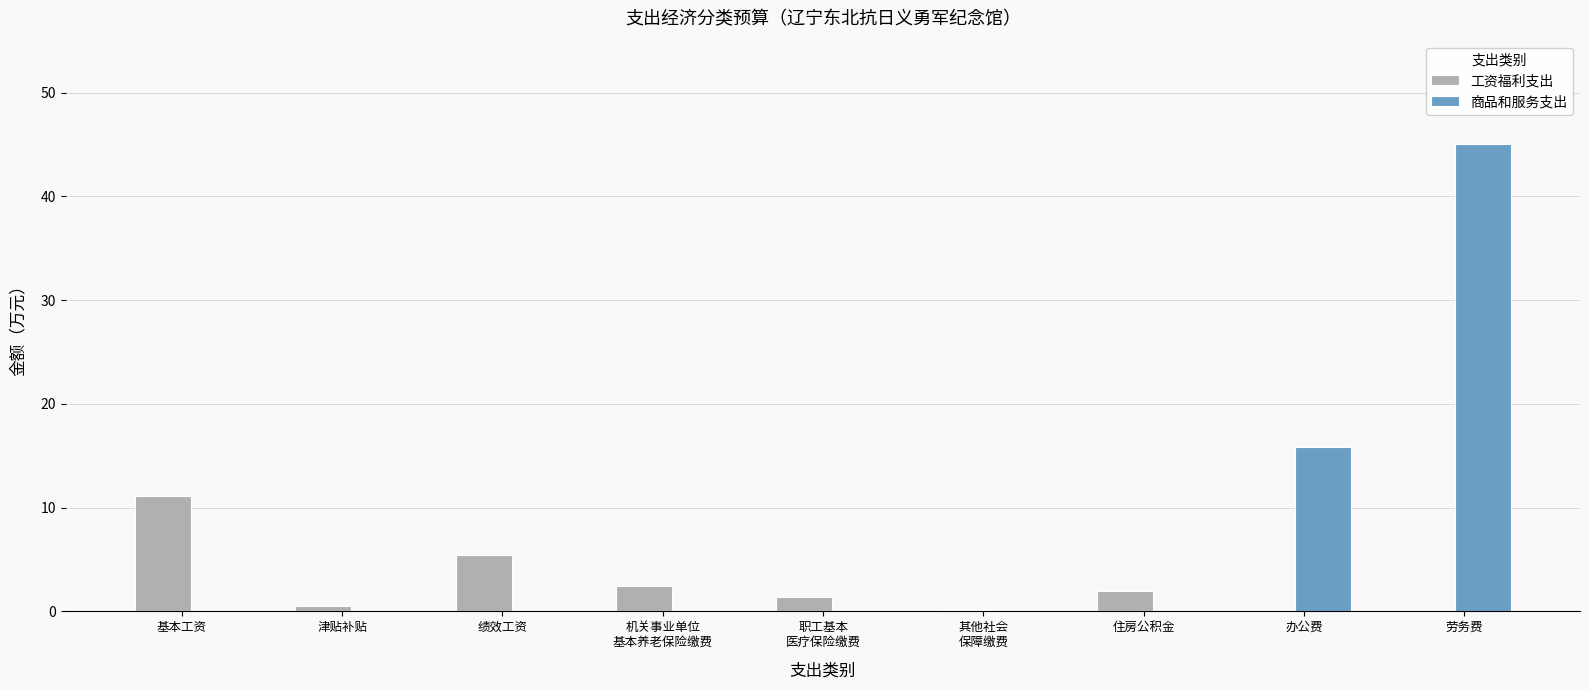

How many distinct data groups are displayed?

2